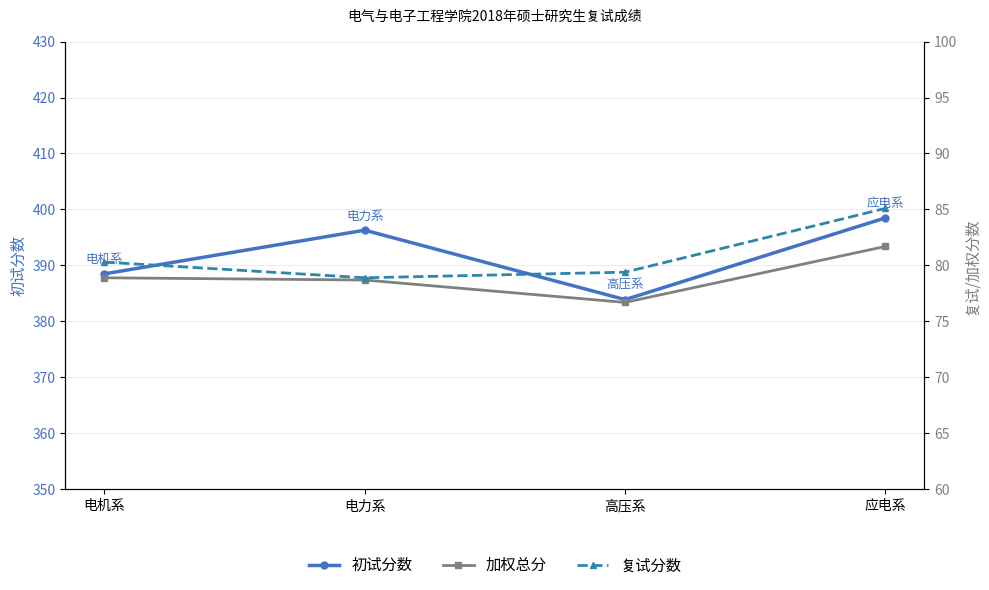

True or false: 加权总分 and 初试分数 intersect in this chart.

False